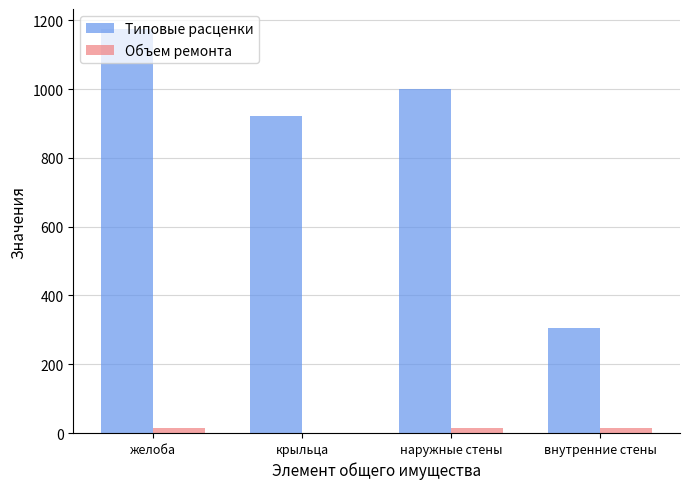

The Типовые расценки series shows 1406.4 at наружные стены. True or false?

False